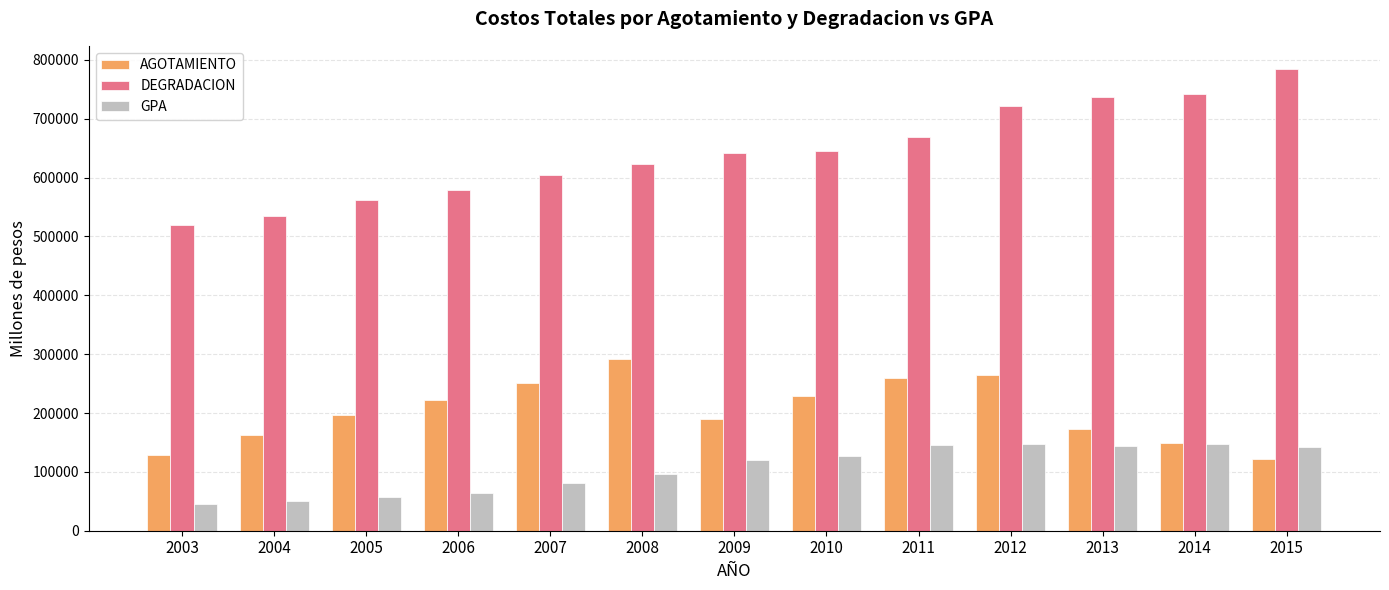

Count the number of data series in this chart.

3